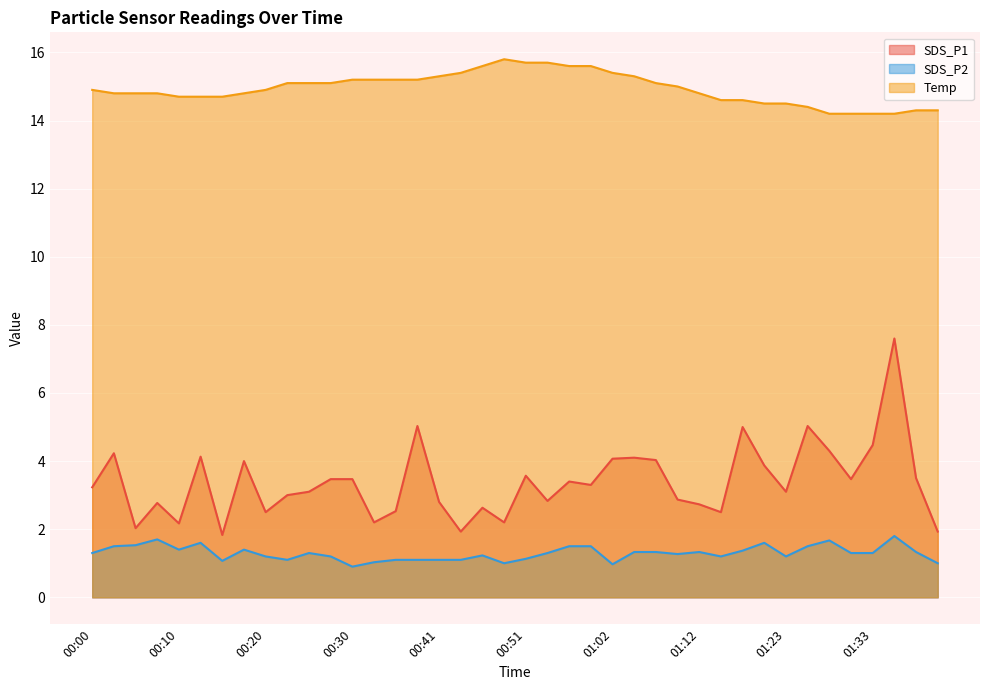

Read the Temp value at 01:25.

14.4